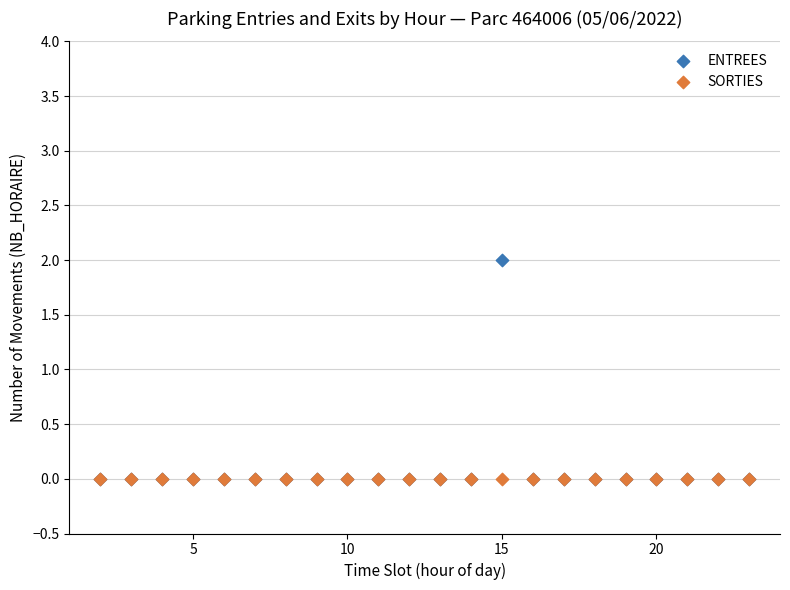

What are all the series names shown in the legend?

ENTREES, SORTIES